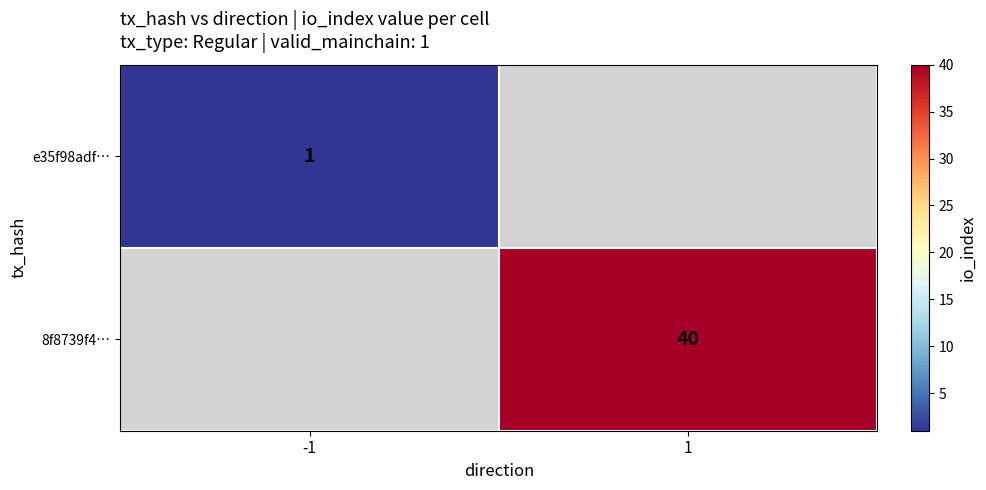

True or false: e35f98adf… has a value of 1 at -1.

True